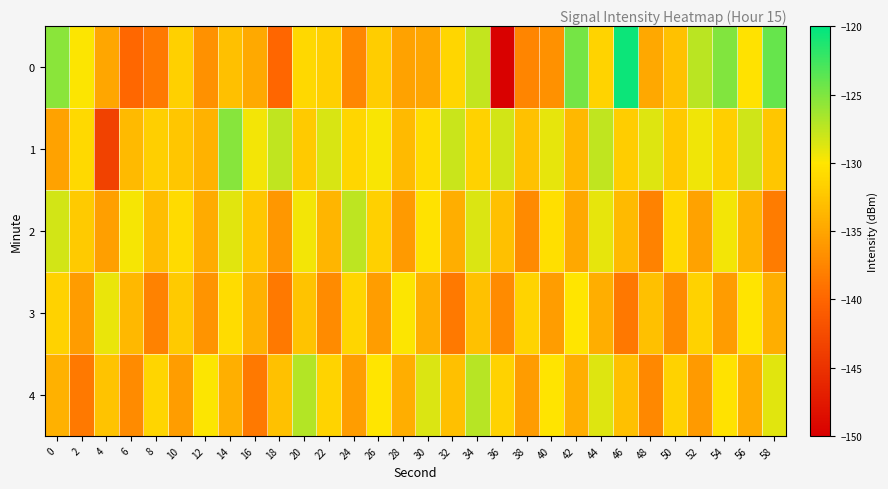

Reading left to right, what are all the values shown in this chart?

0: 0=-125.5	2=-129.9	4=-134.9	6=-139.9	8=-138.5	10=-131.6	12=-136.5	14=-133.0	16=-134.7	18=-139.9	20=-131.1	22=-131.7	24=-137.4	26=-131.8	28=-135.3	30=-135.0	32=-131.1	34=-127.6	36=-149.8	38=-137.5	40=-136.6	42=-124.6	44=-131.5	46=-120.5	48=-134.8	50=-132.8	52=-127.3	54=-125.1	56=-130.2	58=-124.1
1: 0=-135.3	2=-130.9	4=-143.5	6=-133.4	8=-131.8	10=-132.4	12=-134.0	14=-125.3	16=-129.6	18=-127.5	20=-132.1	22=-128.5	24=-131.2	26=-129.8	28=-133.4	30=-130.7	32=-127.9	34=-131.6	36=-128.3	38=-132.8	40=-129.1	42=-133.5	44=-127.6	46=-131.9	48=-128.7	50=-132.2	52=-129.4	54=-131.8	56=-128.1	58=-132.5
2: 0=-128.3	2=-132.1	4=-135.5	6=-129.7	8=-133.2	10=-130.8	12=-134.6	14=-128.9	16=-132.4	18=-136.1	20=-129.5	22=-133.8	24=-127.4	26=-131.7	28=-135.9	30=-130.2	32=-134.3	34=-128.6	36=-132.9	38=-137.2	40=-130.5	42=-134.8	44=-129.1	46=-133.4	48=-137.7	50=-131.0	52=-135.3	54=-129.6	56=-133.9	58=-138.2
3: 0=-131.5	2=-135.8	4=-129.2	6=-133.5	8=-137.8	10=-132.1	12=-136.4	14=-130.7	16=-134.1	18=-138.4	20=-132.7	22=-137.0	24=-131.3	26=-135.6	28=-129.9	30=-134.2	32=-138.5	34=-132.8	36=-137.1	38=-131.4	40=-135.7	42=-130.0	44=-134.3	46=-138.6	48=-132.9	50=-137.2	52=-131.5	54=-135.8	56=-130.1	58=-134.4
4: 0=-134.1	2=-138.4	4=-132.7	6=-137.0	8=-131.3	10=-135.6	12=-129.9	14=-134.2	16=-138.5	18=-132.8	20=-127.1	22=-131.4	24=-135.7	26=-130.0	28=-134.3	30=-128.6	32=-132.9	34=-127.2	36=-131.5	38=-135.8	40=-130.1	42=-134.4	44=-128.7	46=-133.0	48=-137.3	50=-131.6	52=-135.9	54=-130.2	56=-134.5	58=-128.8